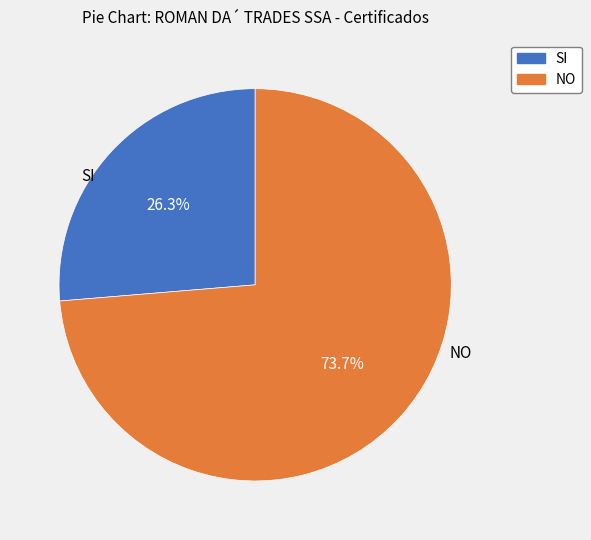

What percentage is NOT represented by NO?

26.3%